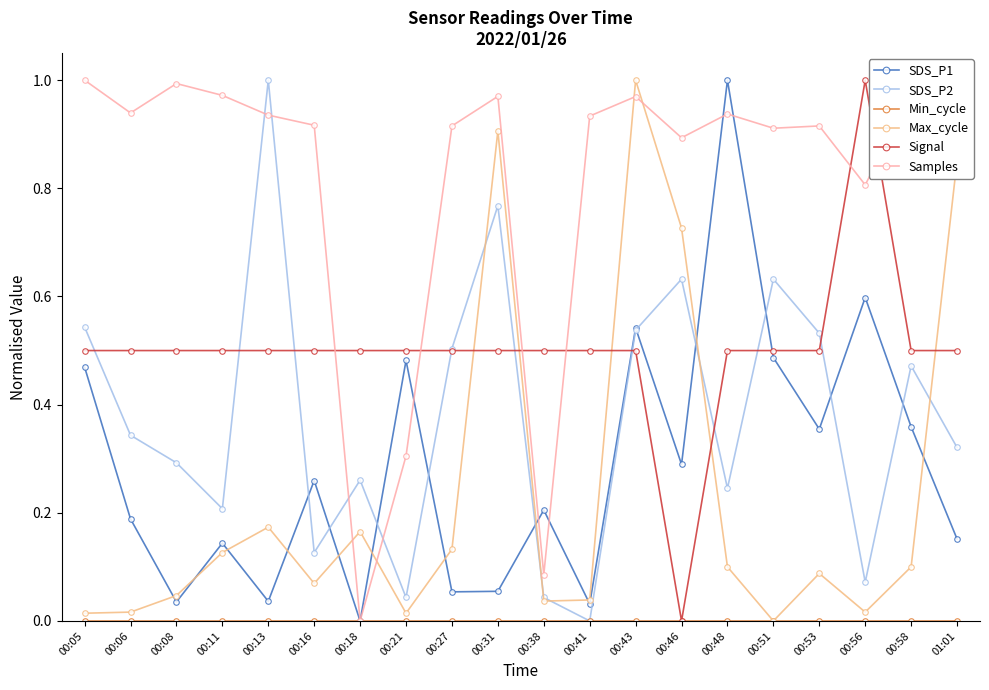

What is the label of the 6th point from the right?

00:48